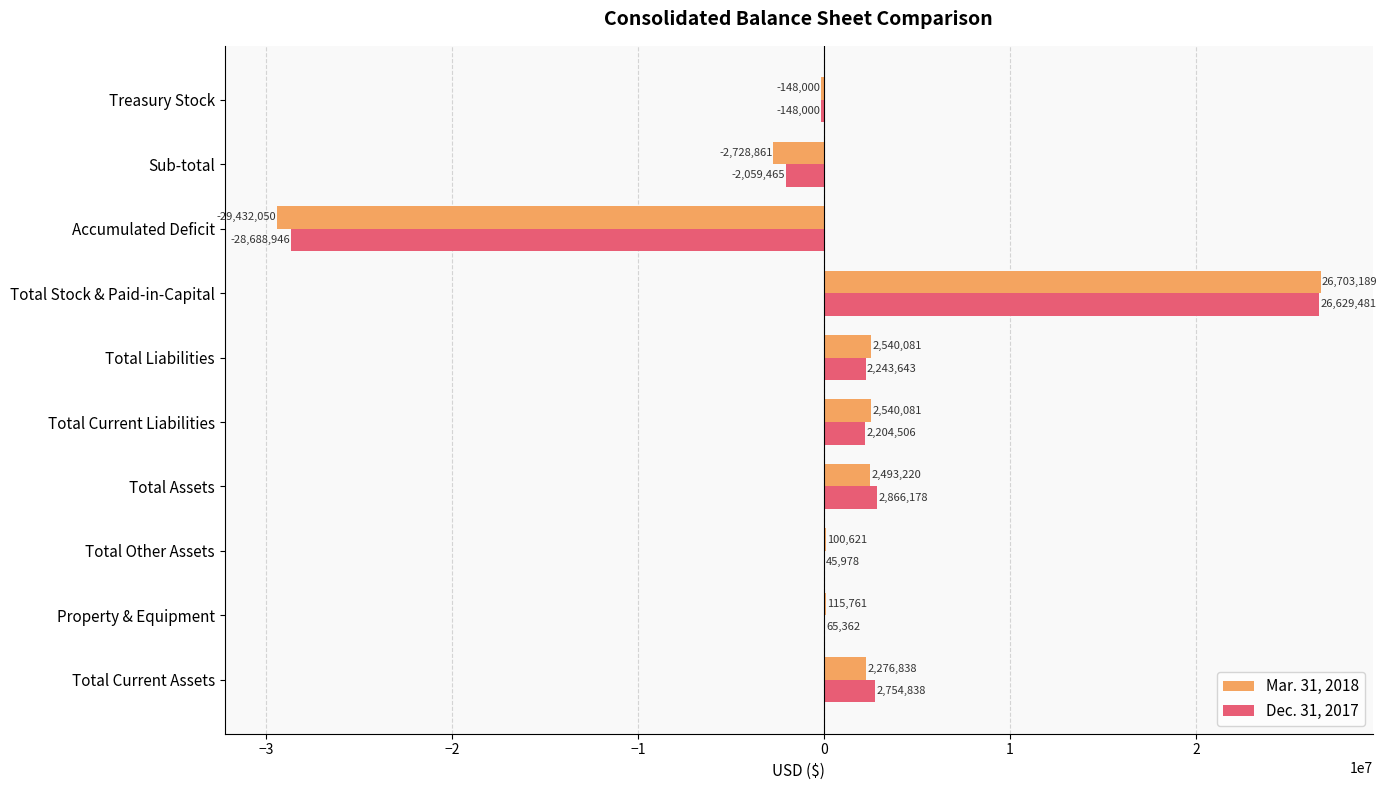

Is it true that Dec. 31, 2017 equals 26629481 at Total Stock & Paid-in-Capital?

True